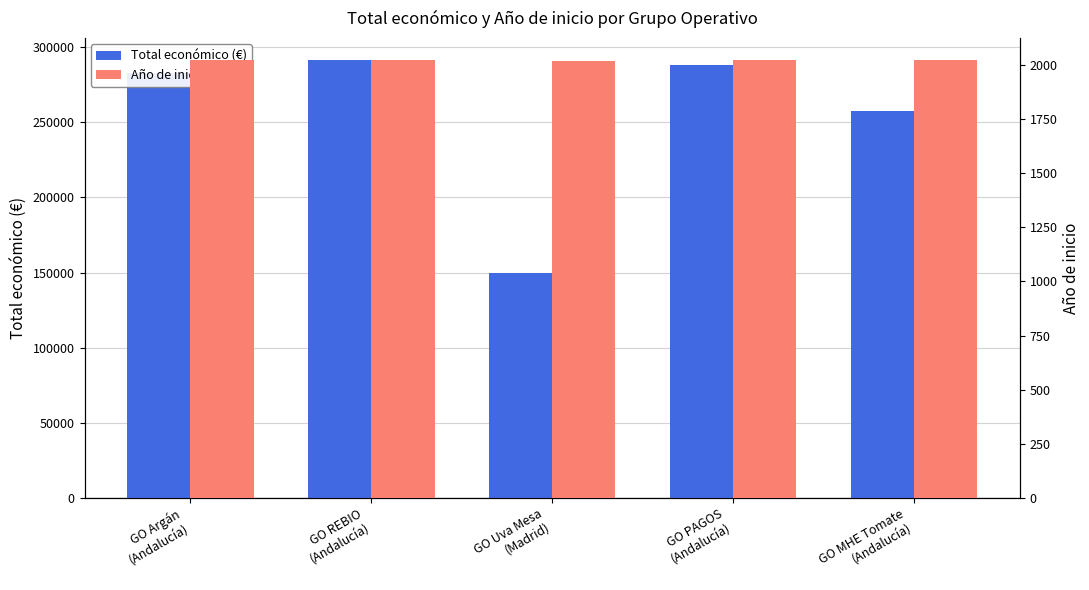

How many bars are there in each group?

2